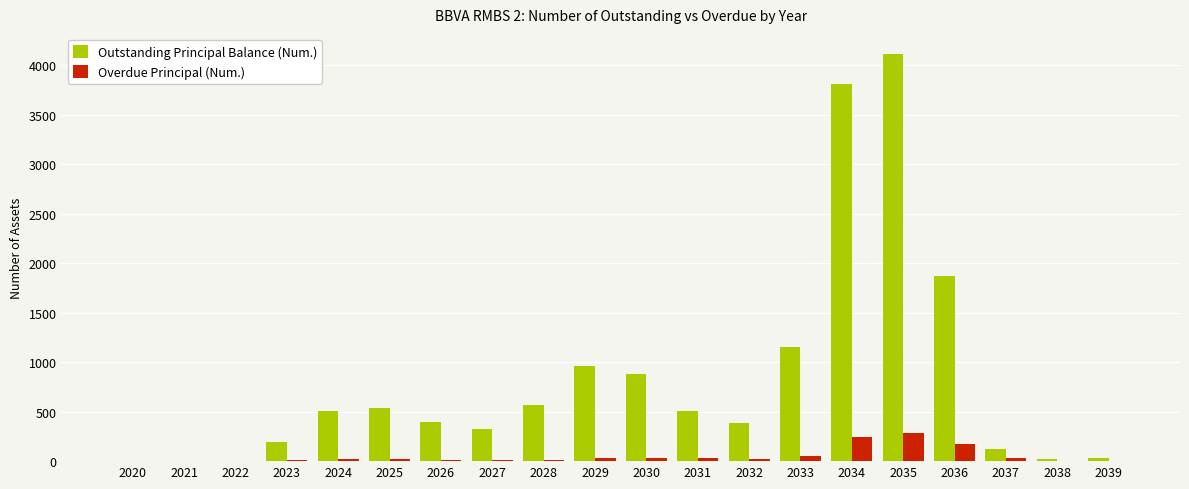

How many groups of bars are there?

20